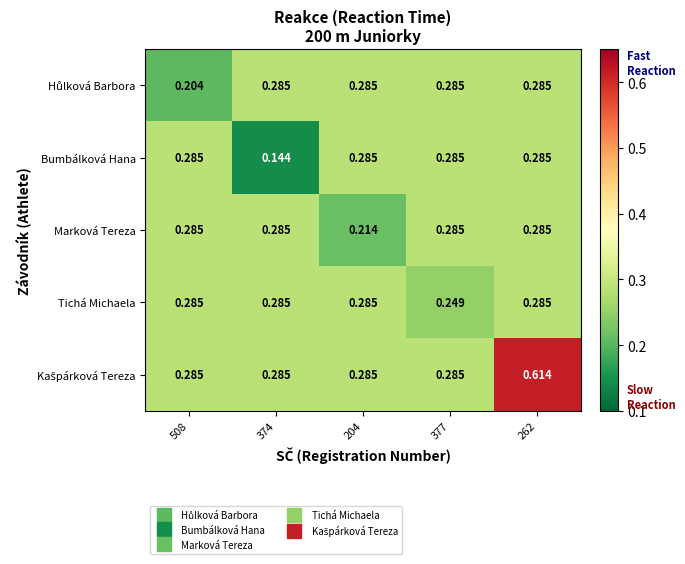

Is the value of Tichá Michaela at 377 greater than the value of Bumbálková Hana at 508?

No